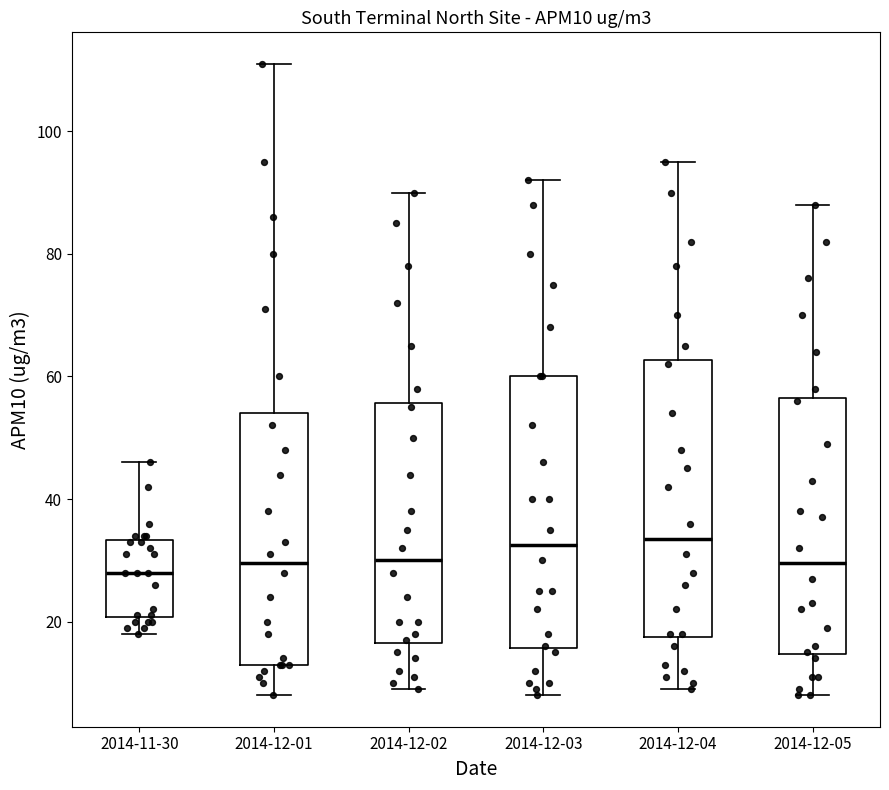

Reading left to right, transcribe this box plot: for each box, give where its median line is, the range the box spans, and where its two whiskers end, as read against the y-axis. The values are not printed on the chart, so give them approximately, as read against the axis.

2014-11-30: median 28, box 20 to 34, whiskers 18 to 46
2014-12-01: median 30, box 14 to 54, whiskers 8 to 112
2014-12-02: median 30, box 16 to 56, whiskers 10 to 90
2014-12-03: median 32, box 16 to 60, whiskers 8 to 92
2014-12-04: median 34, box 18 to 62, whiskers 10 to 96
2014-12-05: median 30, box 14 to 56, whiskers 8 to 88